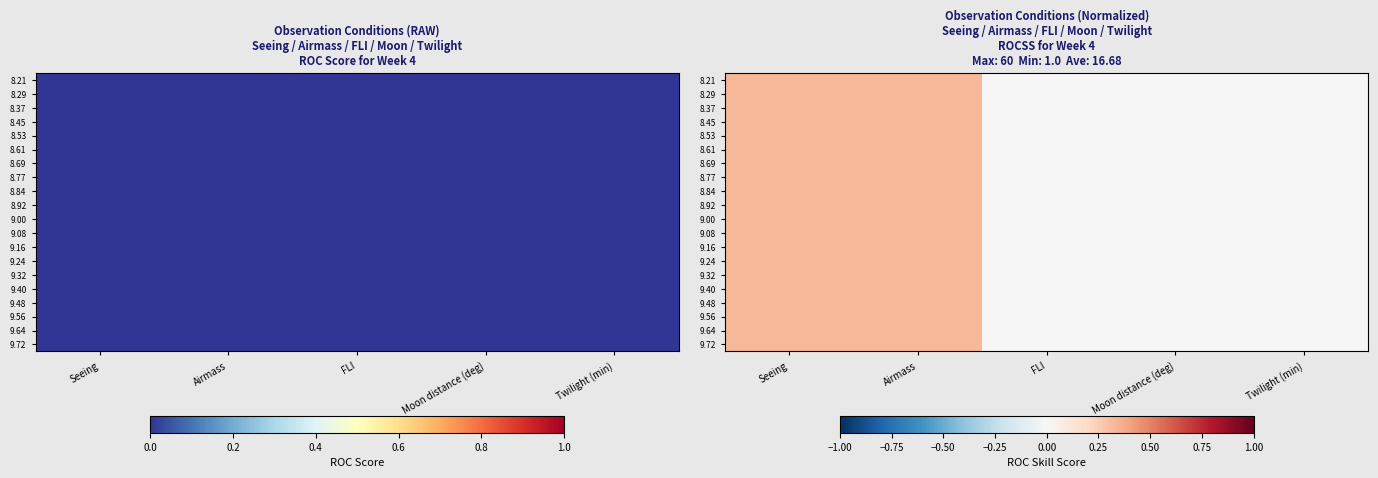

How many data points in 9.72 are above 0?

2